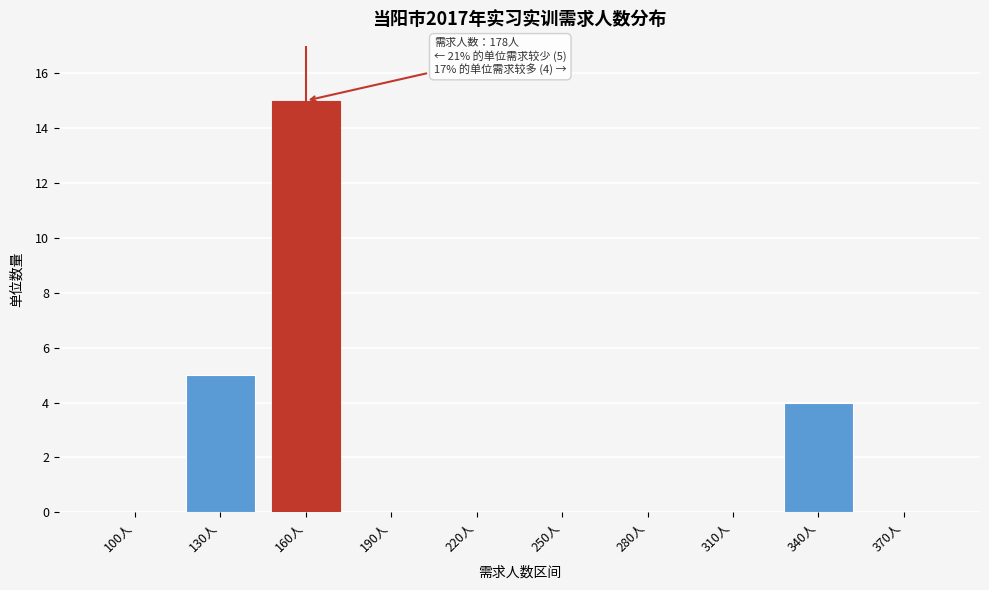

Reading left to right, transcribe all the data shown in this chart.

100人=0	130人=5	160人=15	190人=0	220人=0	250人=0	280人=0	310人=0	340人=4	370人=0